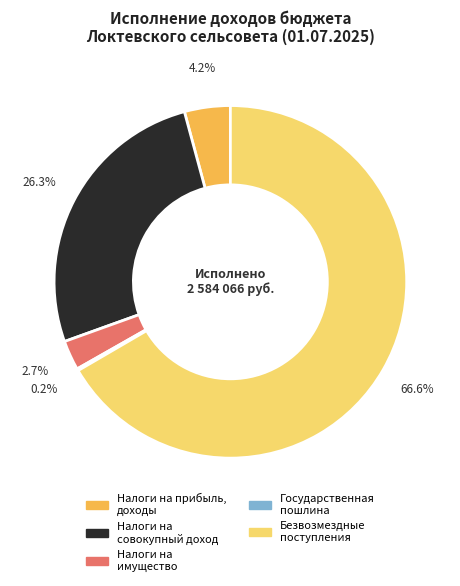

Is Безвозмездные поступления the majority of the pie?

Yes